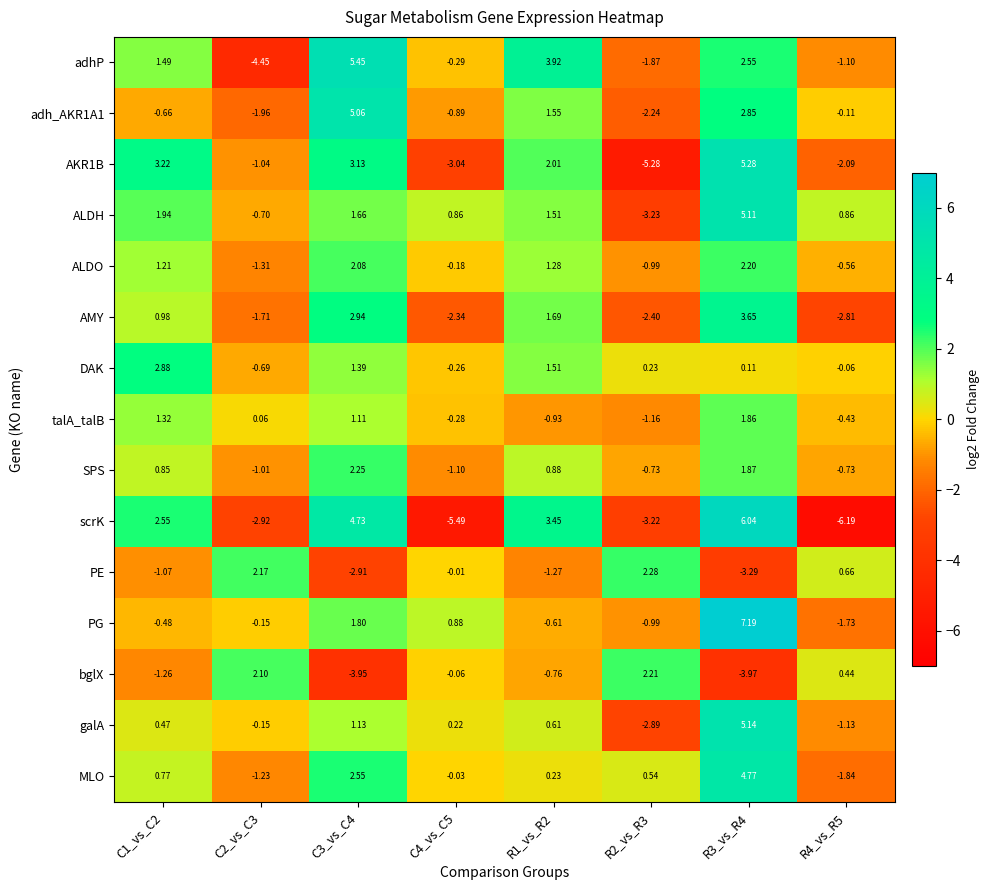

Which series has the widest spread of values?

scrK